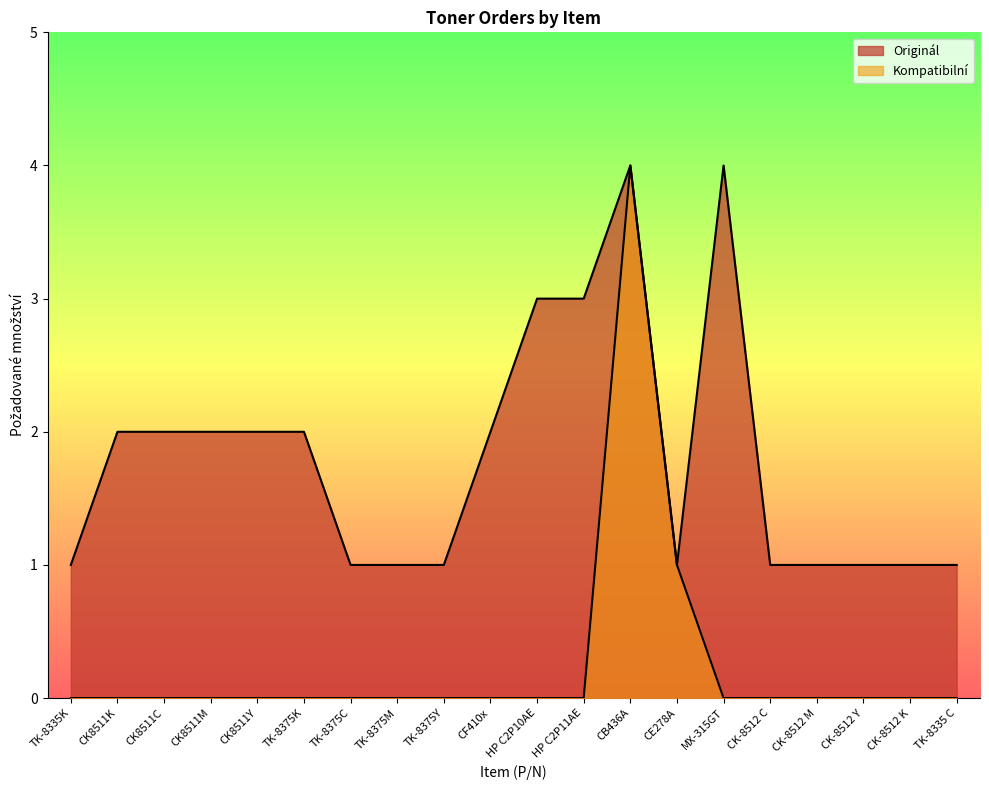

Is it true that Kompatibilní equals 0 at CK-8512 K?

True